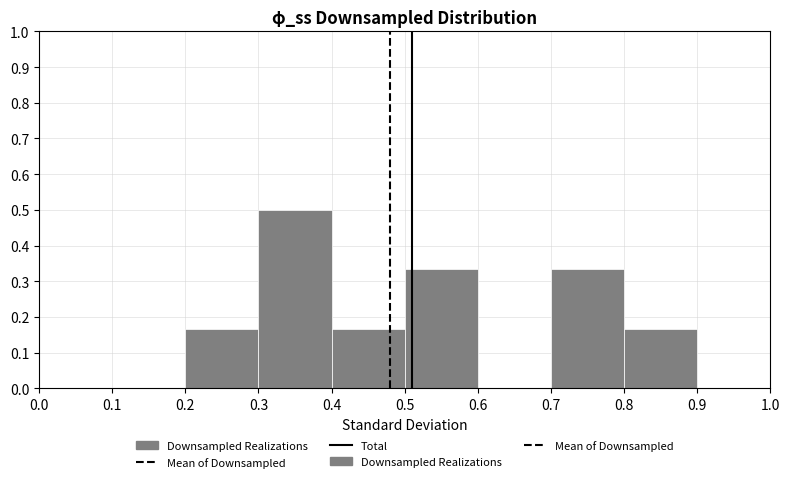

Over which range of the x-axis is the bar tallest?

0.3 to 0.4